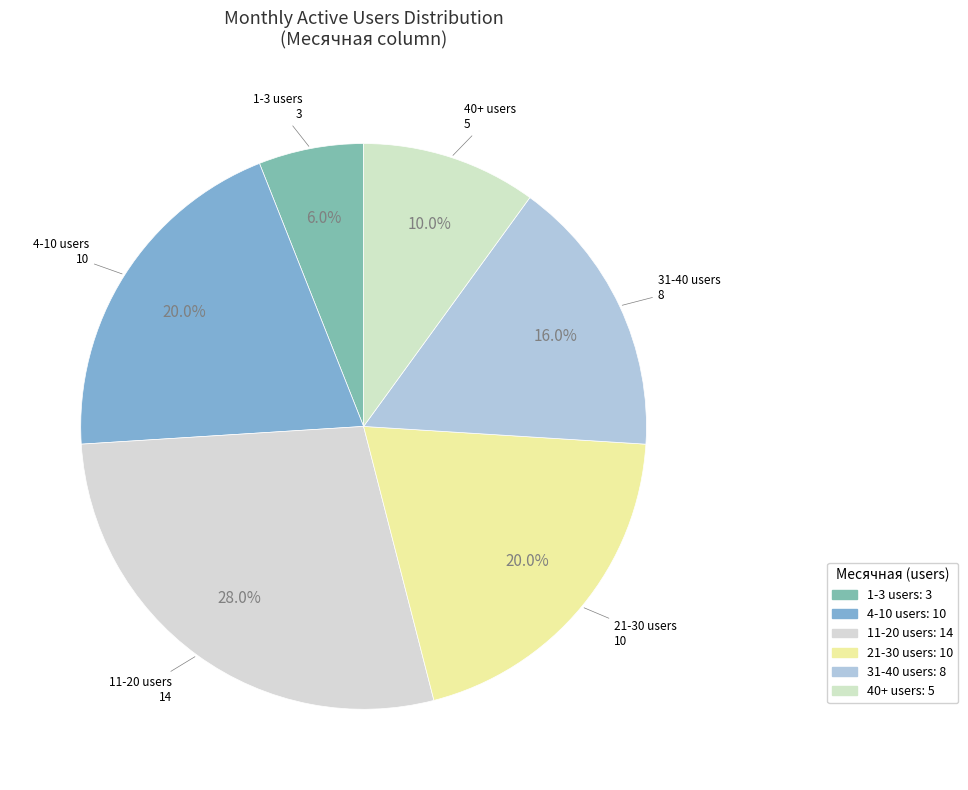

Is there a majority slice in this chart?

No